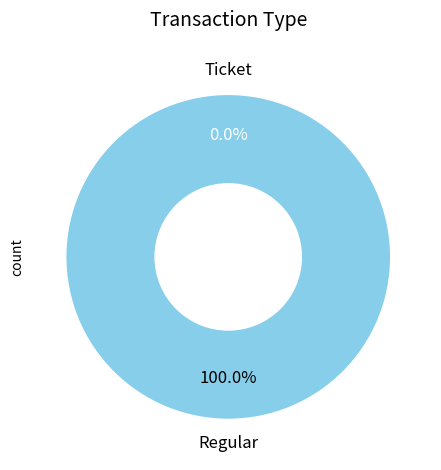

Is the sum of Ticket and Regular greater than half?

Yes